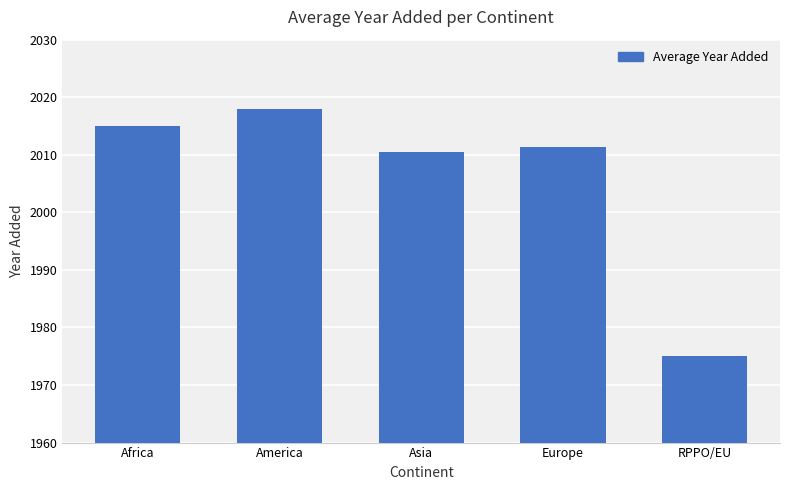

Which category has the highest value across all series?

America